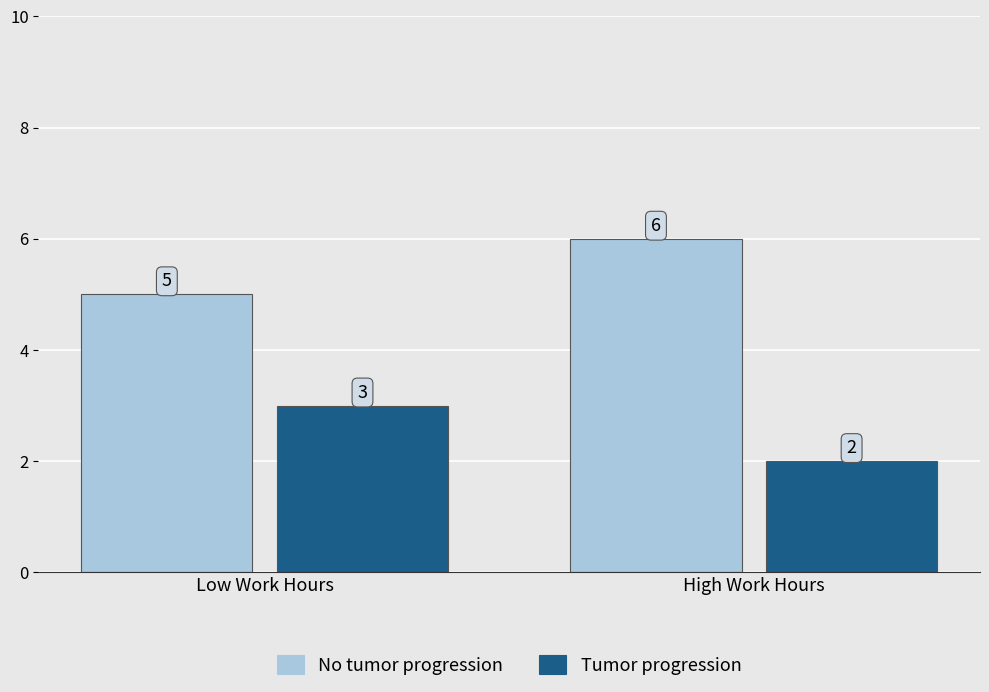

Rank the series at Low Work Hours from highest to lowest value.

No tumor progression, Tumor progression